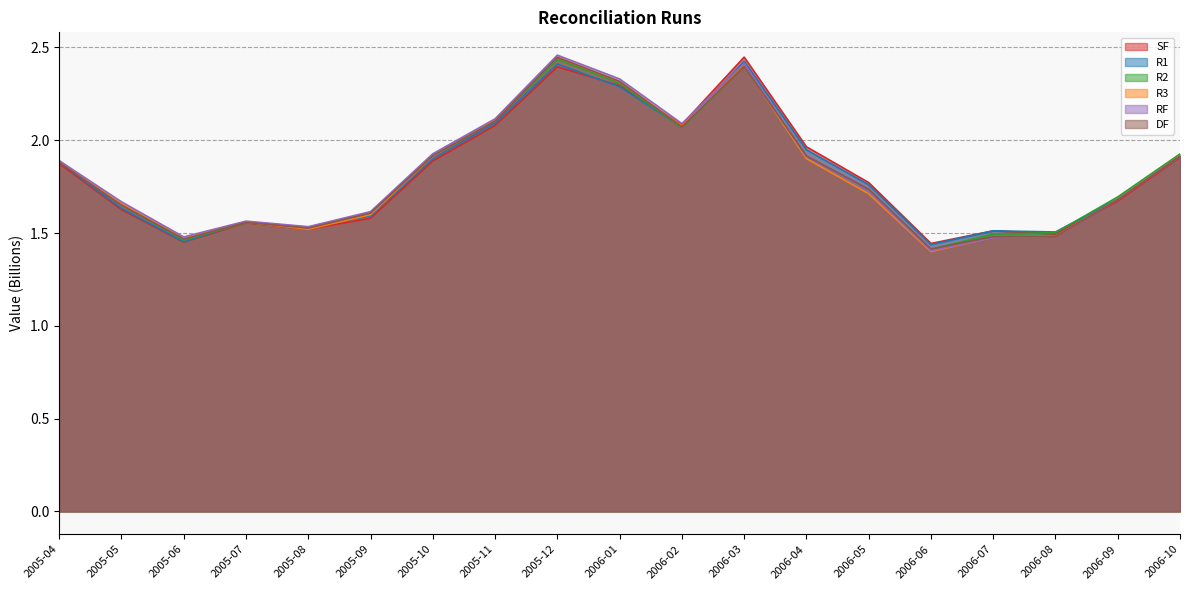

How many interior local valleys does the RF series have?

4